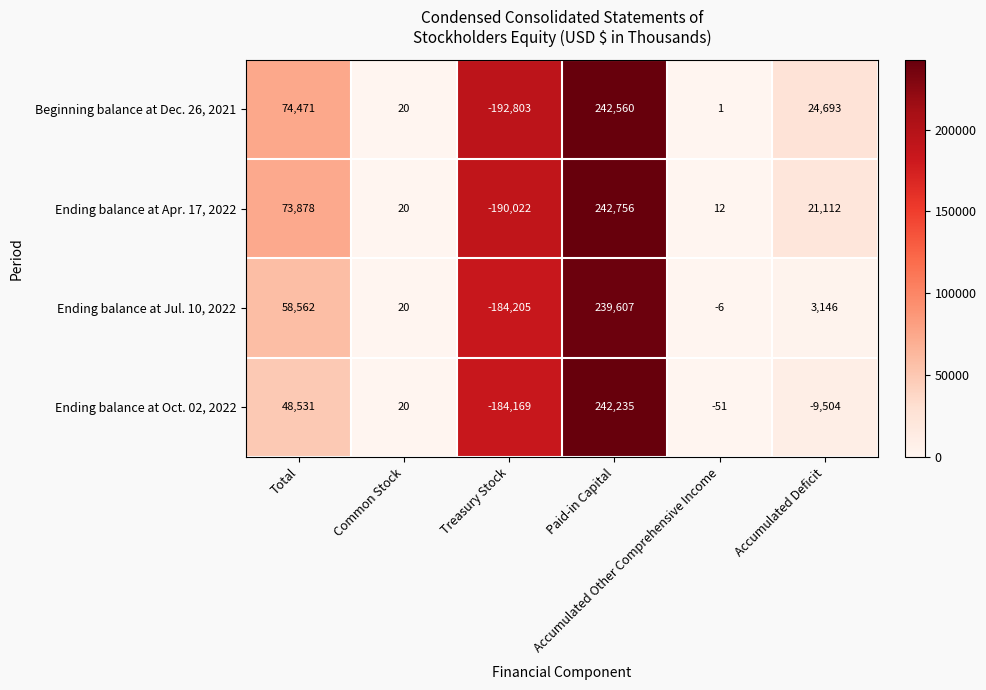

List the series in order of their peak value, highest first.

Ending balance at Apr. 17, 2022, Beginning balance at Dec. 26, 2021, Ending balance at Oct. 02, 2022, Ending balance at Jul. 10, 2022